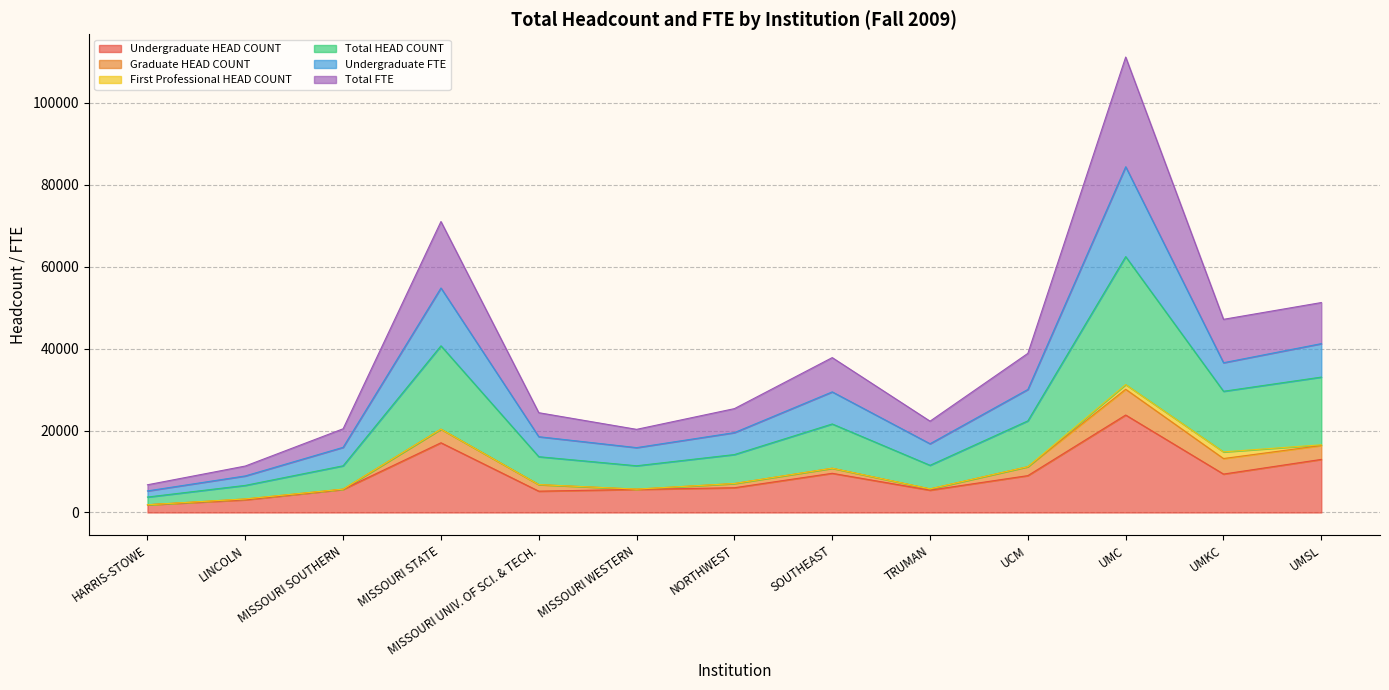

At how many categories does at least one series exceed 45639?

4